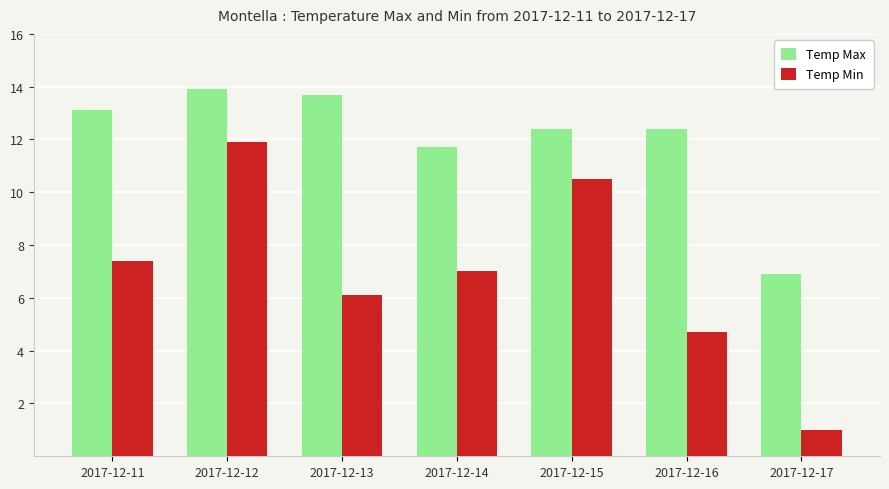

Reading left to right, transcribe all the data shown in this chart.

Temp Max: 13.1	13.9	13.7	11.7	12.4	12.4	6.9
Temp Min: 7.4	11.9	6.1	7.0	10.5	4.7	1.0